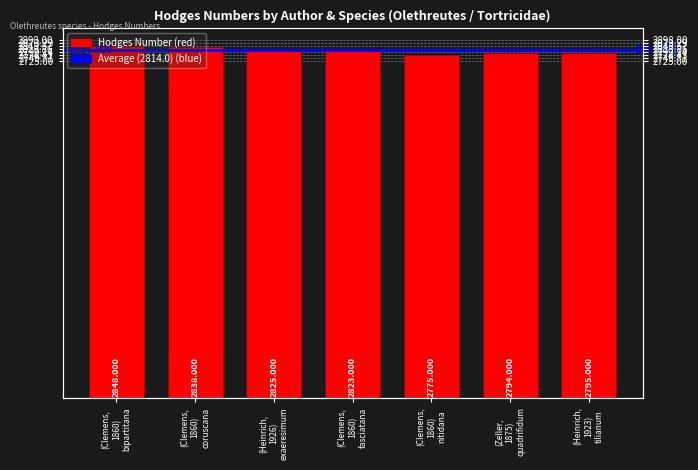

Between (Heinrich, 1926) exaeresimum and (Clemens, 1860) fasciatana, which is larger?

(Heinrich, 1926) exaeresimum